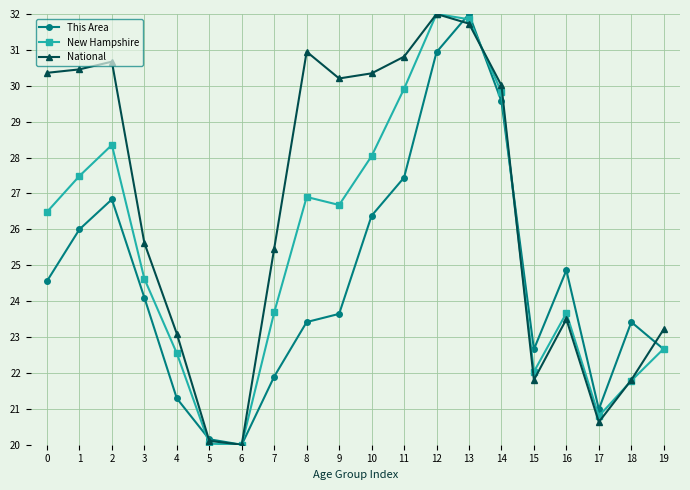

How many categories are shown in the chart?

20